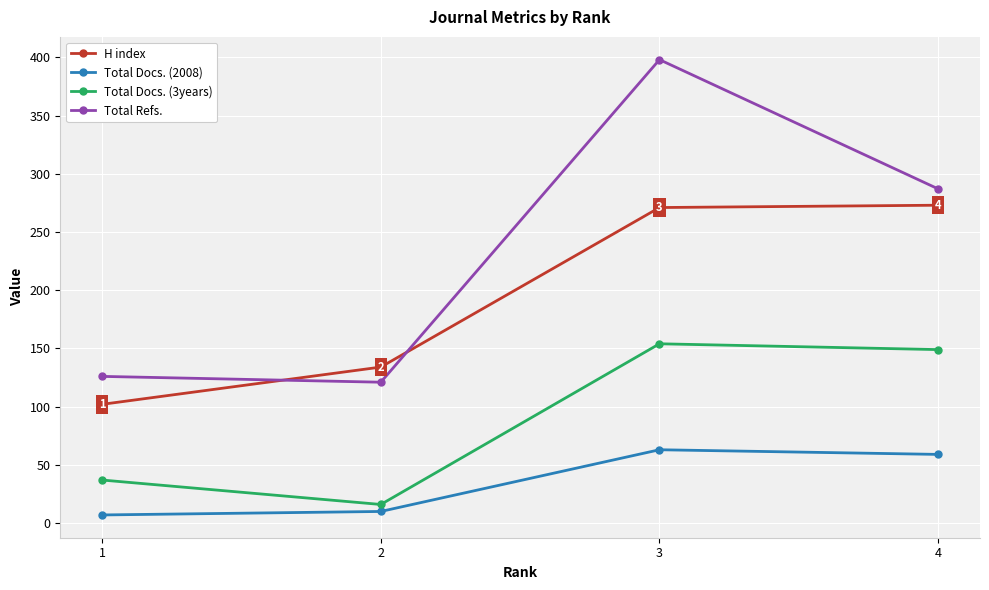

True or false: Total Docs. (3years) has more than 2 interior local peaks.

False